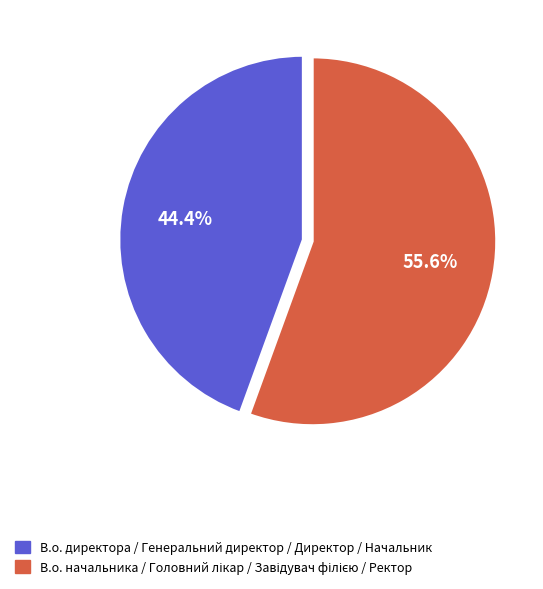

Which category has the smallest portion of the pie?

В.о. директора / Генеральний директор / Директор / Начальник